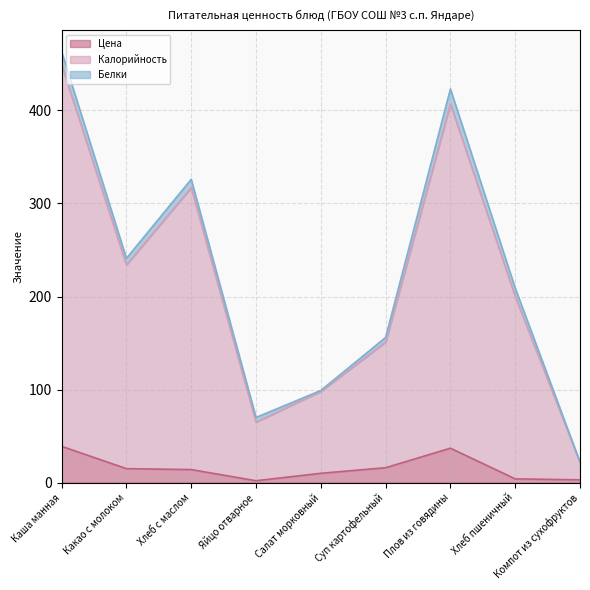

How many lines are shown in the chart?

3